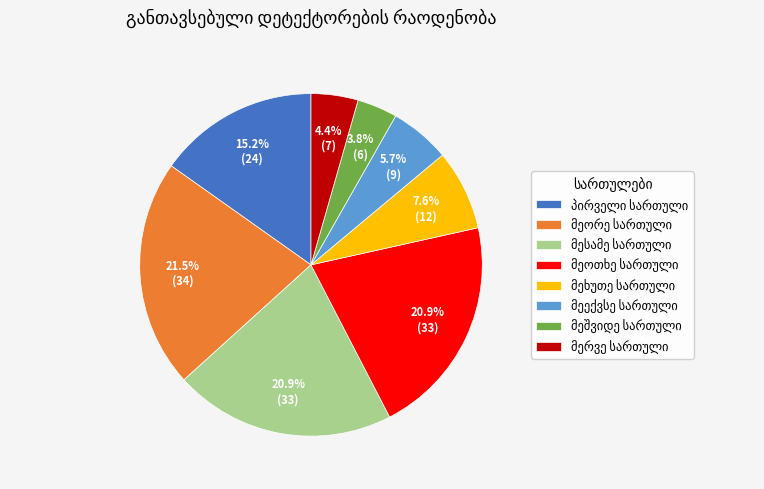

Does any single category account for the majority?

No